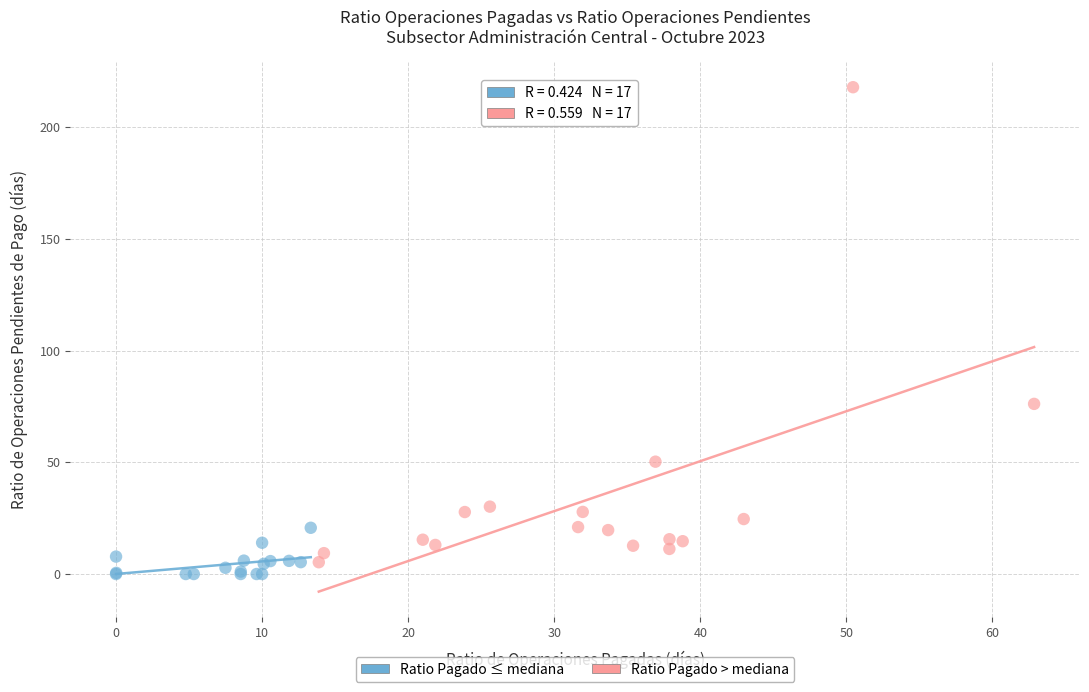

Which series has the largest Y range (max minus min)?

Ratio Pagado > mediana